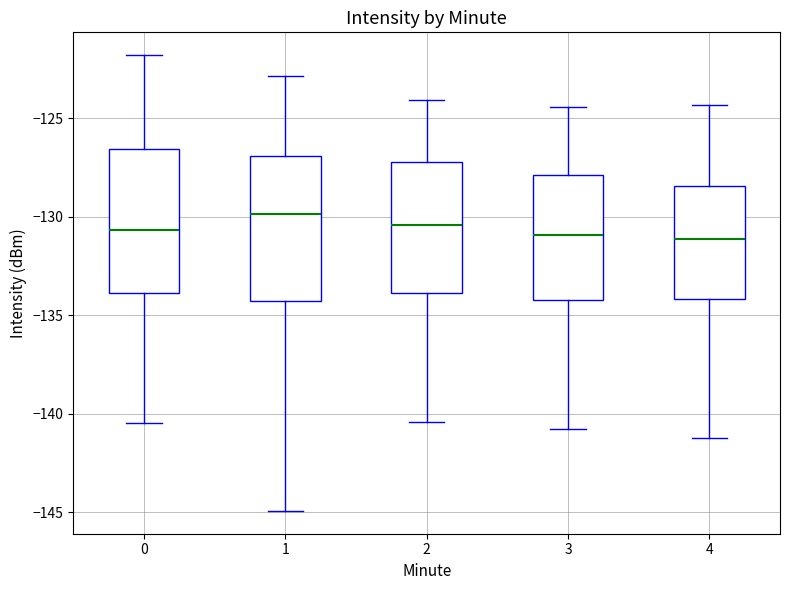

Where does the median line of the box at x = 0 sit on the y-axis? The values are not printed on the chart, so give them approximately, as read against the axis.

-130.5